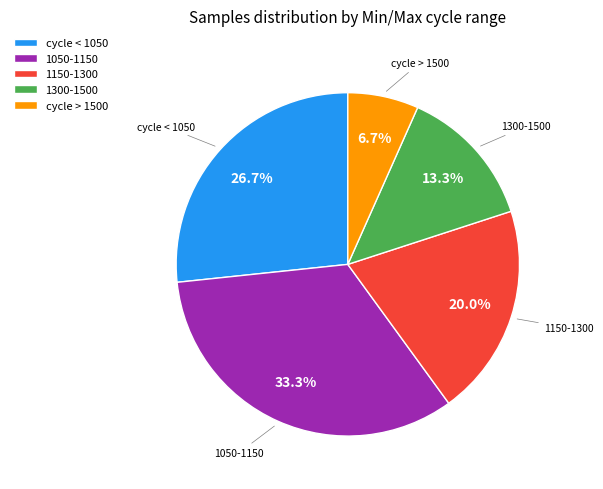

Does any single category account for the majority?

No